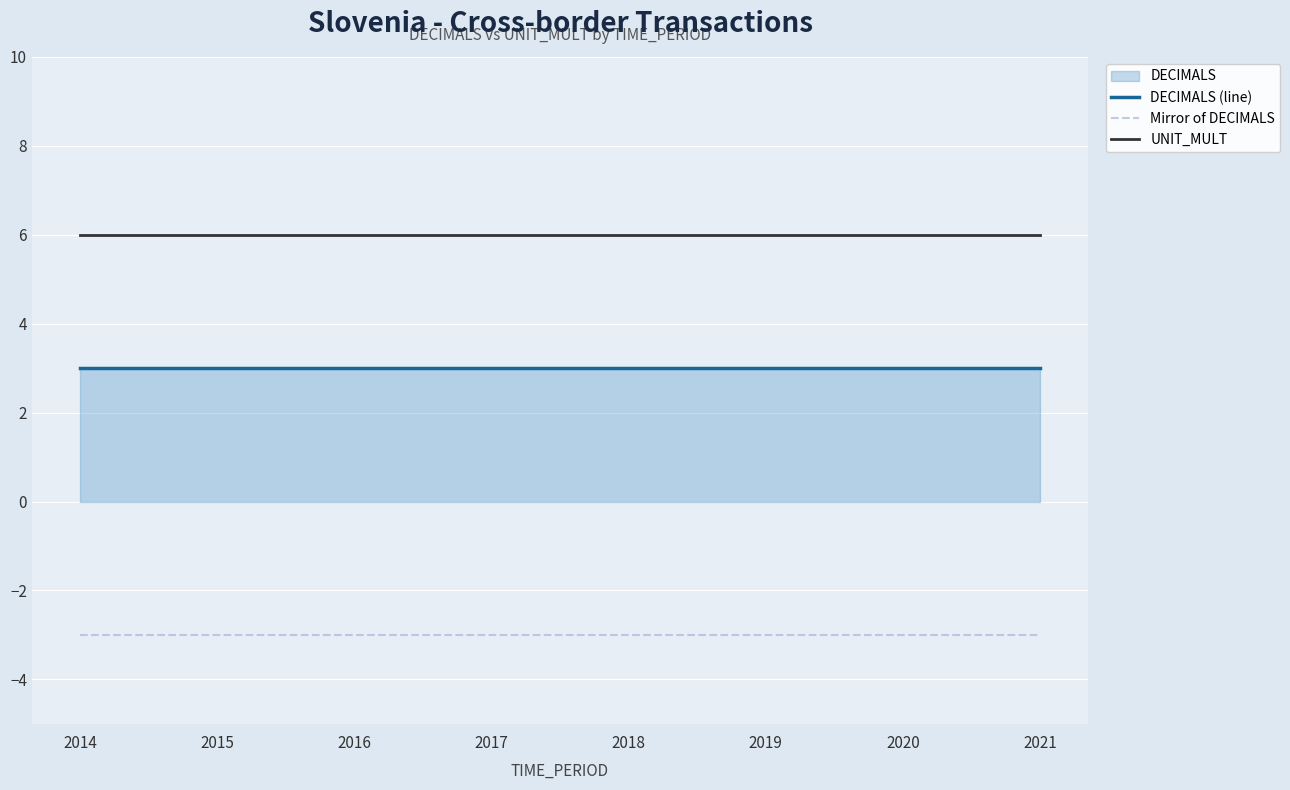

How many lines are shown in the chart?

3